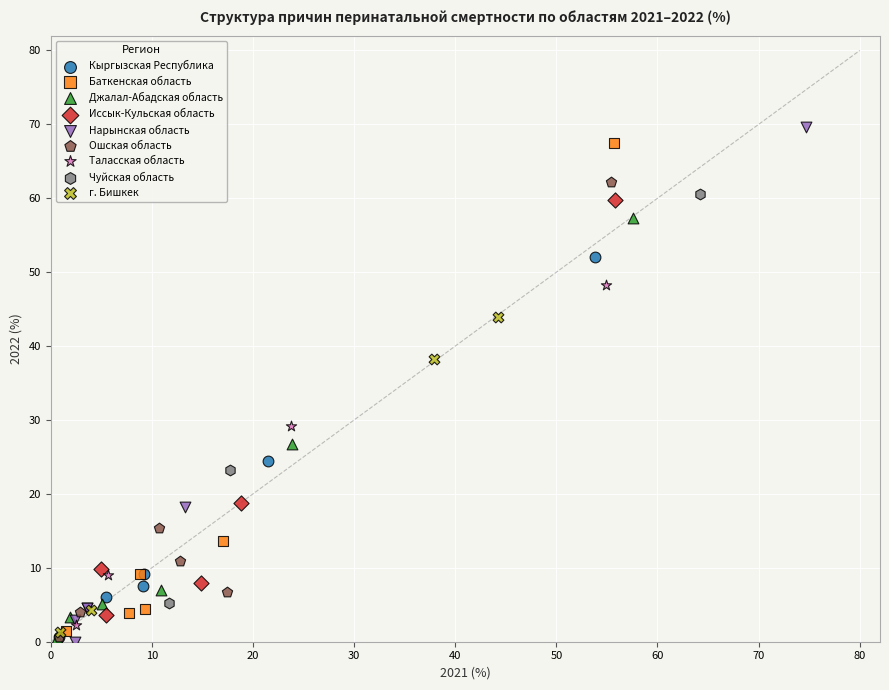

Which series has the largest Y range (max minus min)?

Нарынская область